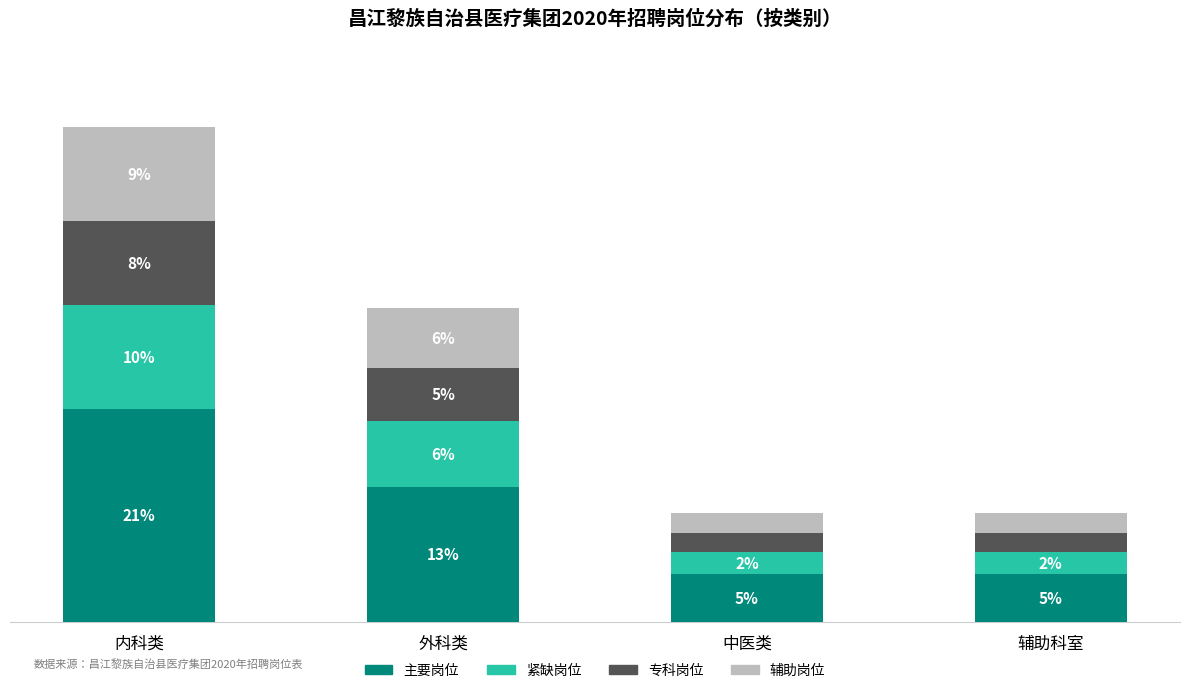

At 外科类, list the series in order from largest to smallest.

主要岗位, 紧缺岗位, 辅助岗位, 专科岗位